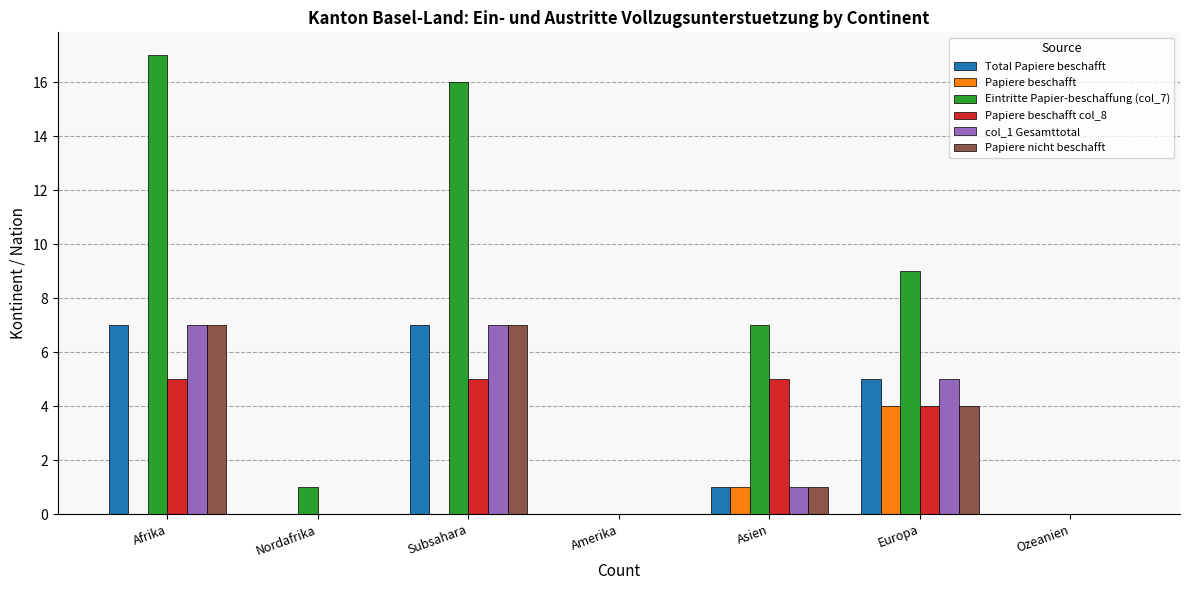

What is the difference between the Total Papiere beschafft values at Ozeanien and Asien?

1